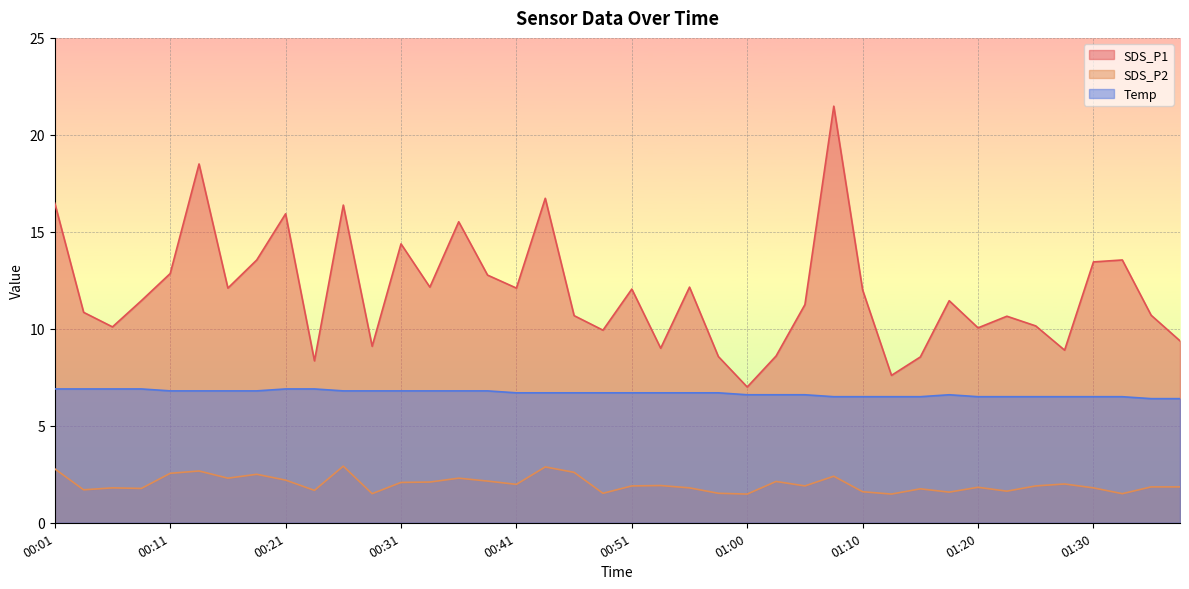

What is the difference between the maximum and minimum values in the Temp series?

0.5